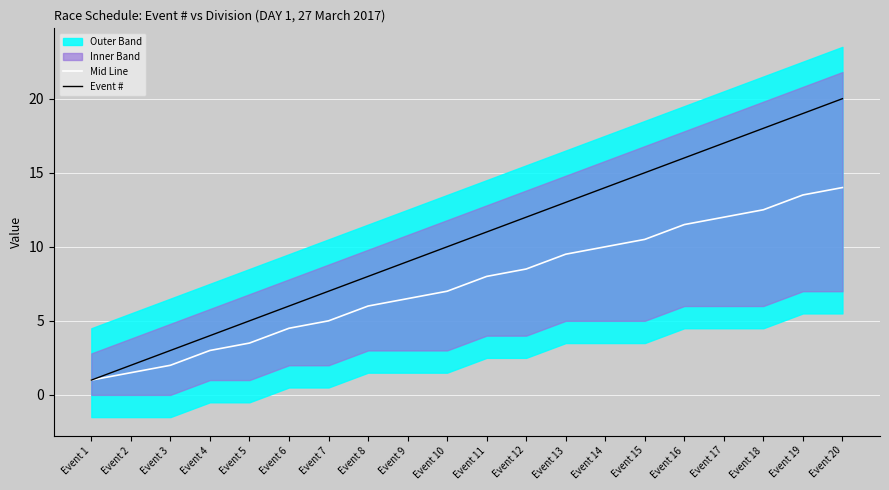

True or false: Event # has a value of 10.0 at Event 10.

True